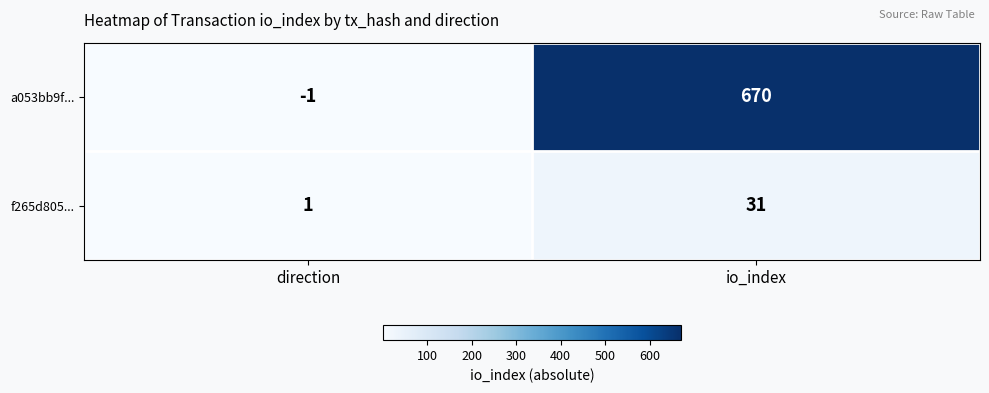

Reading right to left, what are all the values shown in this chart?

a053bb9f...: 670	-1
f265d805...: 31	1